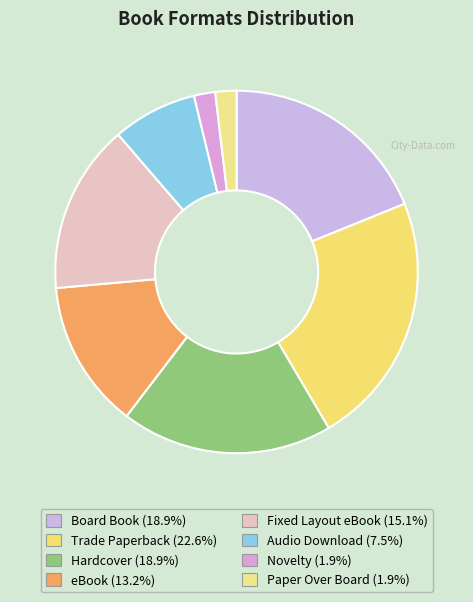

To the nearest percent, what is the combined percentage of eBook and Trade Paperback?

36%